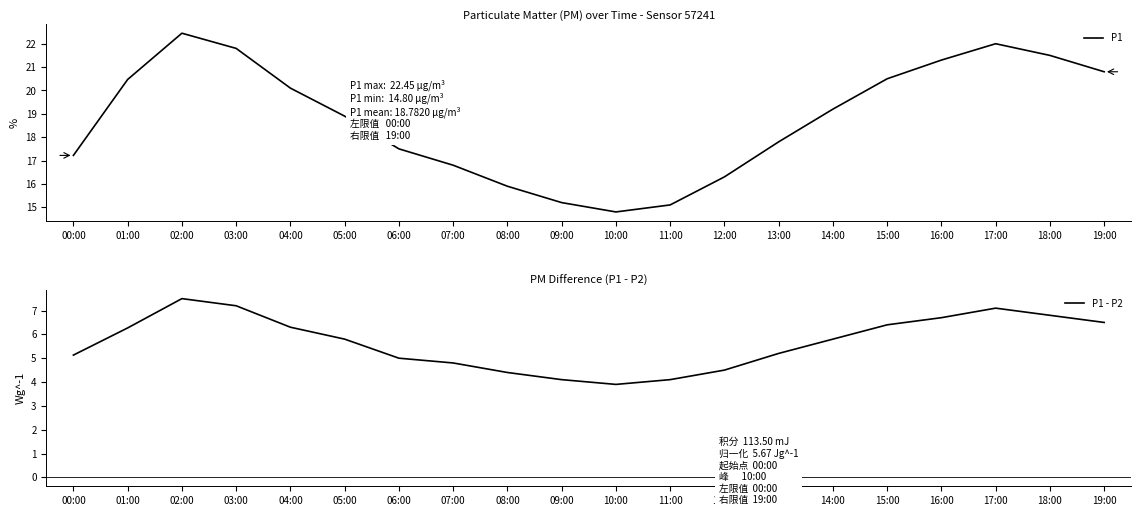

Reading left to right, extract all data points from this chart.

P1: 00:00=17.2	01:00=20.5	02:00=22.4	03:00=21.8	04:00=20.1	05:00=18.9	06:00=17.5	07:00=16.8	08:00=15.9	09:00=15.2	10:00=14.8	11:00=15.1	12:00=16.3	13:00=17.8	14:00=19.2	15:00=20.5	16:00=21.3	17:00=22.0	18:00=21.5	19:00=20.8
P1 - P2: 00:00=5.1	01:00=6.3	02:00=7.5	03:00=7.2	04:00=6.3	05:00=5.8	06:00=5.0	07:00=4.8	08:00=4.4	09:00=4.1	10:00=3.9	11:00=4.1	12:00=4.5	13:00=5.2	14:00=5.8	15:00=6.4	16:00=6.7	17:00=7.1	18:00=6.8	19:00=6.5